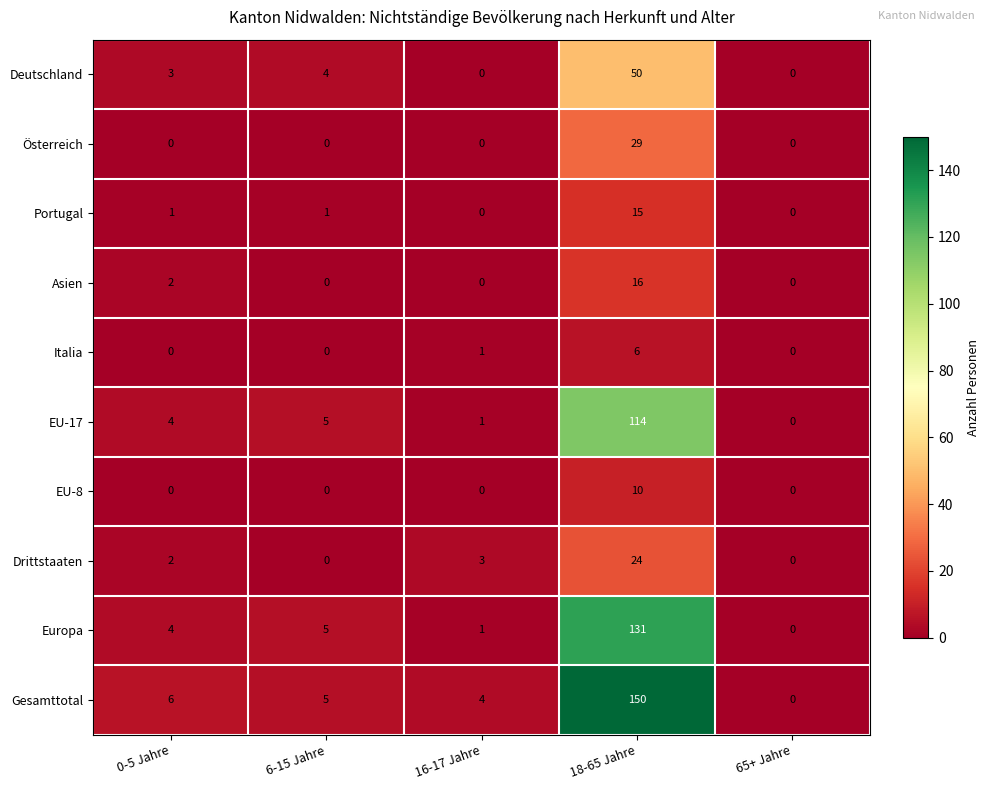

Which series has the largest range (max minus min)?

Gesamttotal